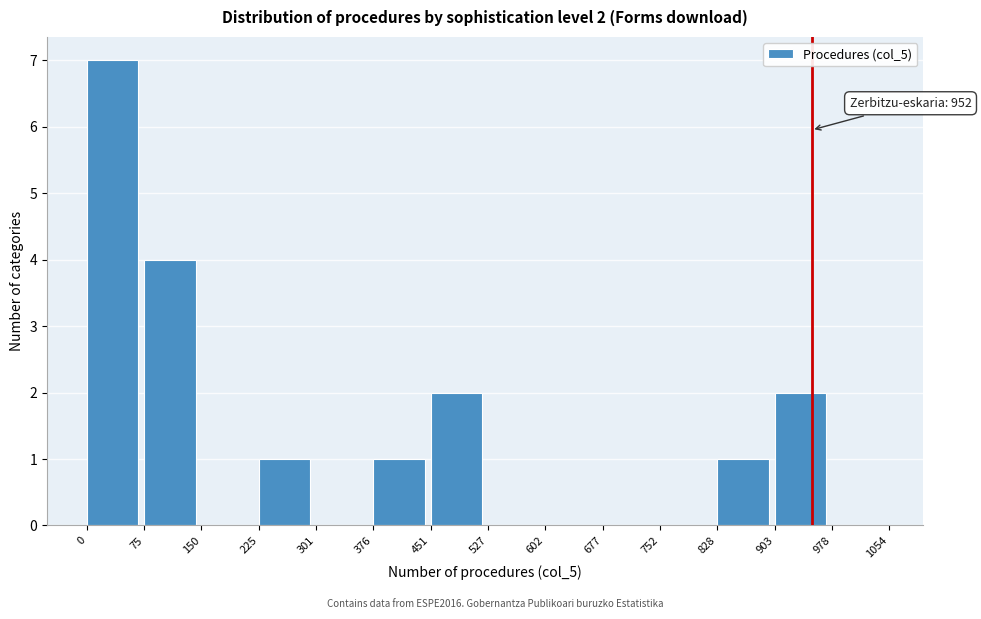

Which range on the x-axis has the tallest bar?

0 to 75